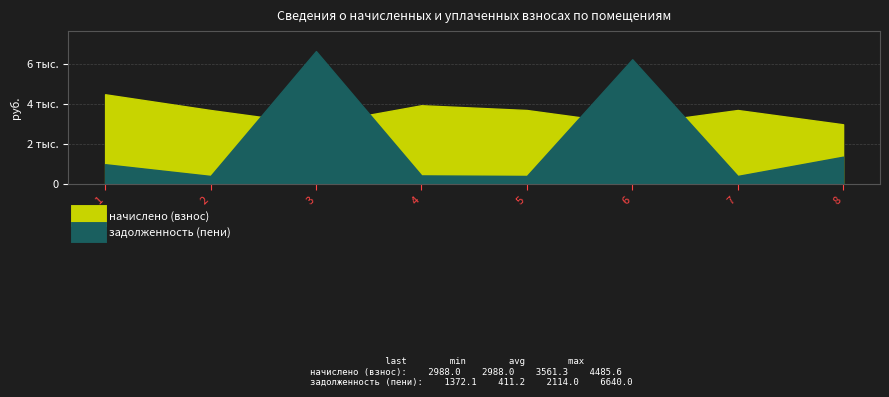

True or false: начислено (взнос) and задолженность (пени) intersect in this chart.

True